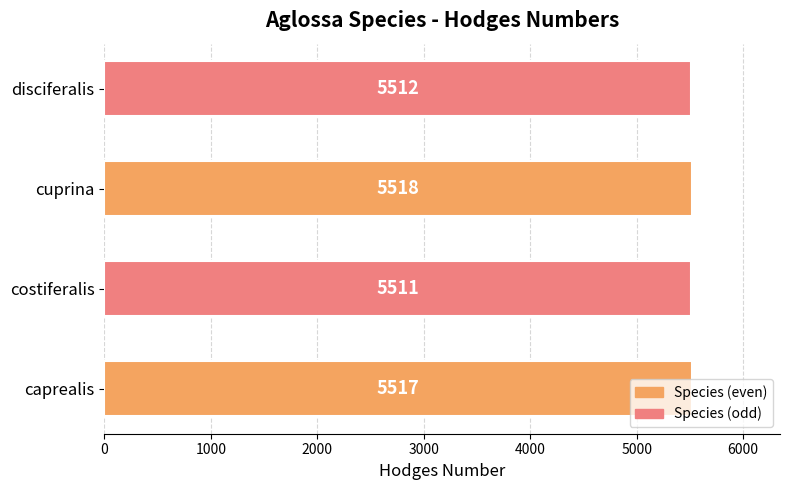

Where is the data nearest to the value 5514?

disciferalis